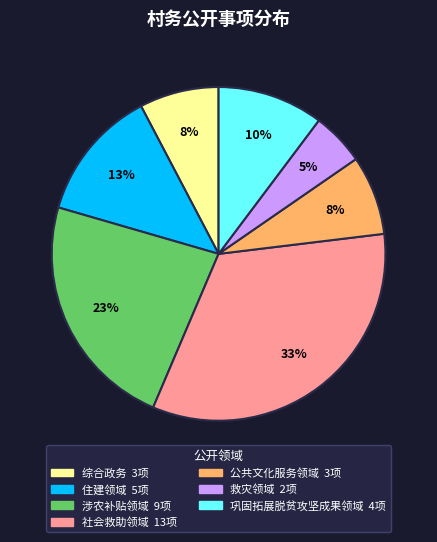

Which category has the biggest portion of the pie?

社会救助领域